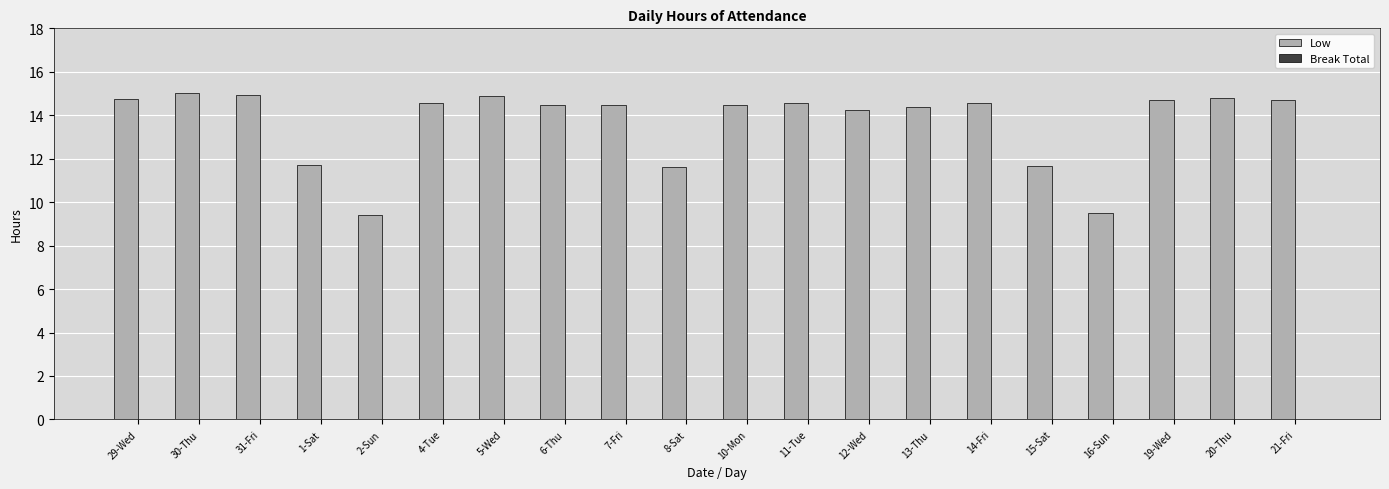

The chart shows a value of 14.7 at 29-Wed. True or false?

True